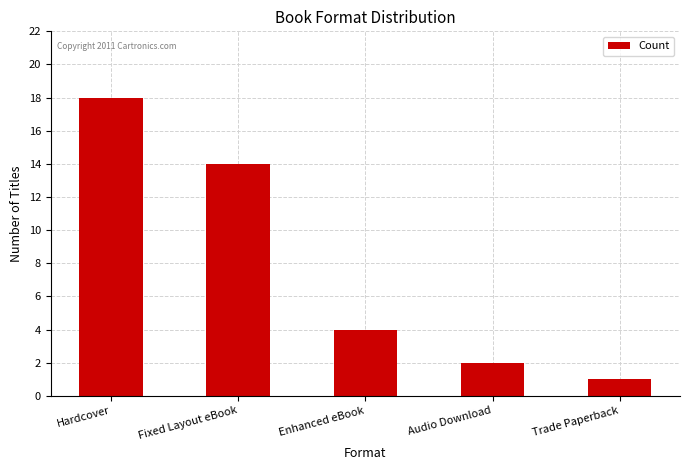

True or false: the data shows 3 at Enhanced eBook.

False